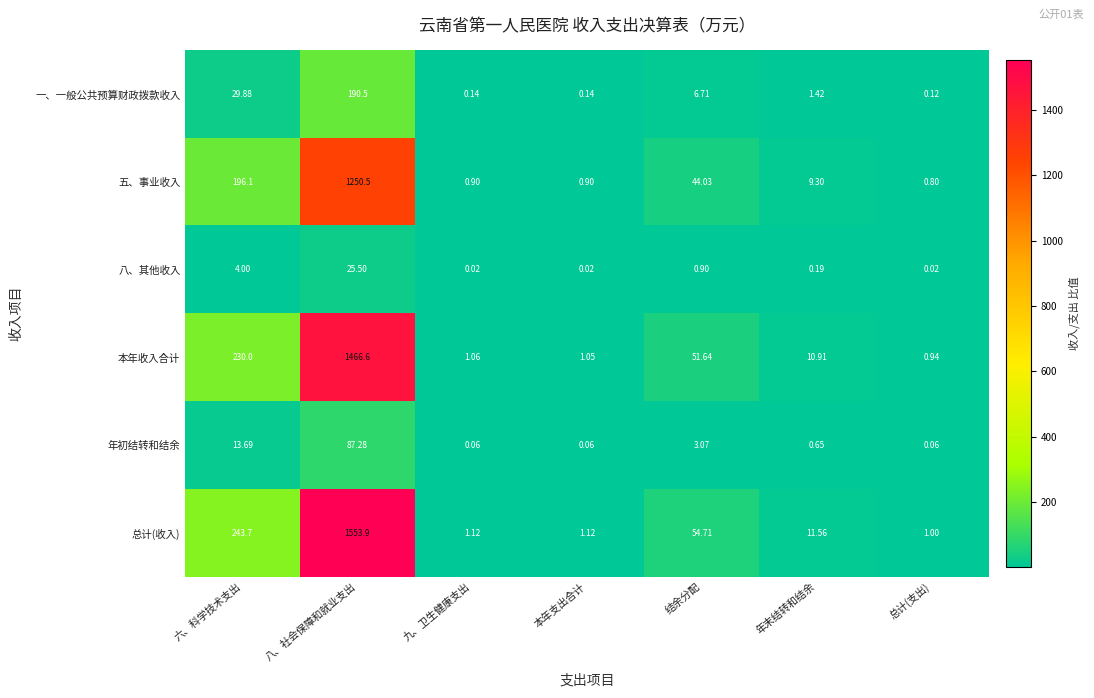

Where does the 五、事业收入 series first go above 9?

六、科学技术支出